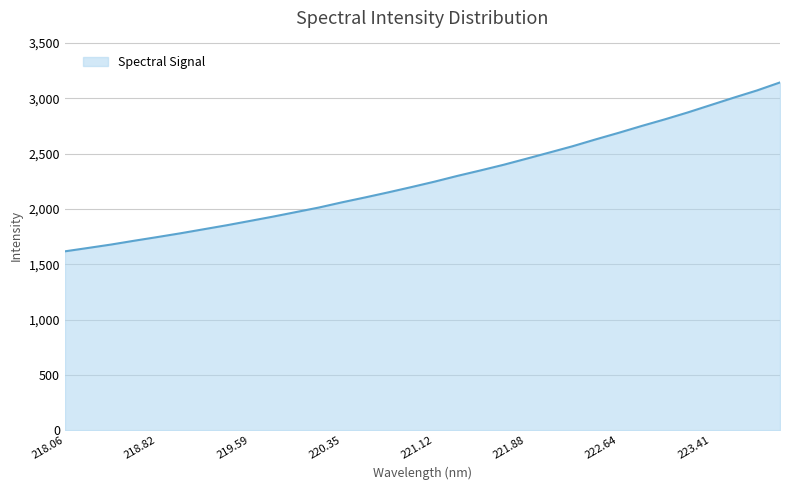

What is the smallest value displayed?

1618.2